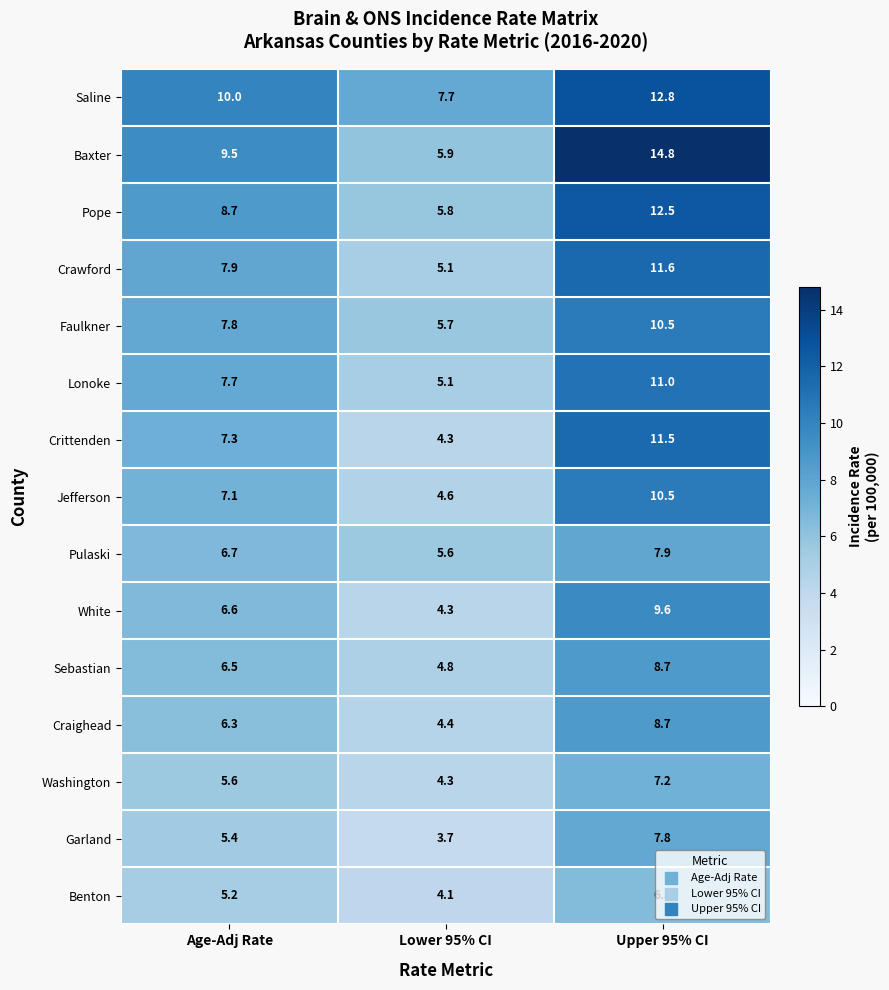

Between Age-Adj Rate and Upper 95% CI, which series saw the biggest shift?

Baxter